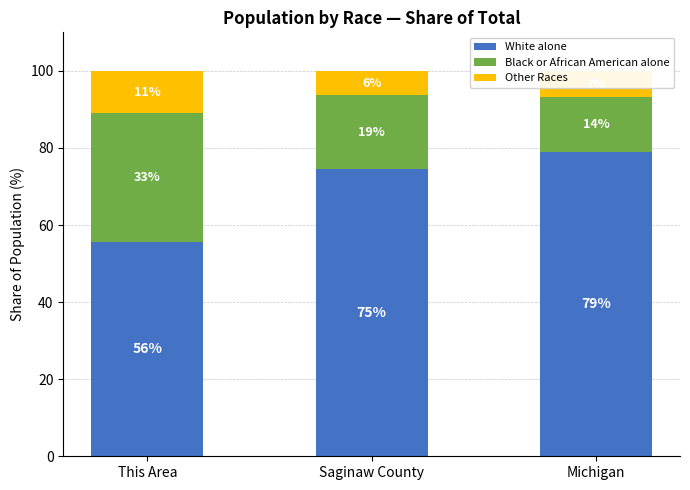

Where is White alone nearest to the value 67?

Saginaw County